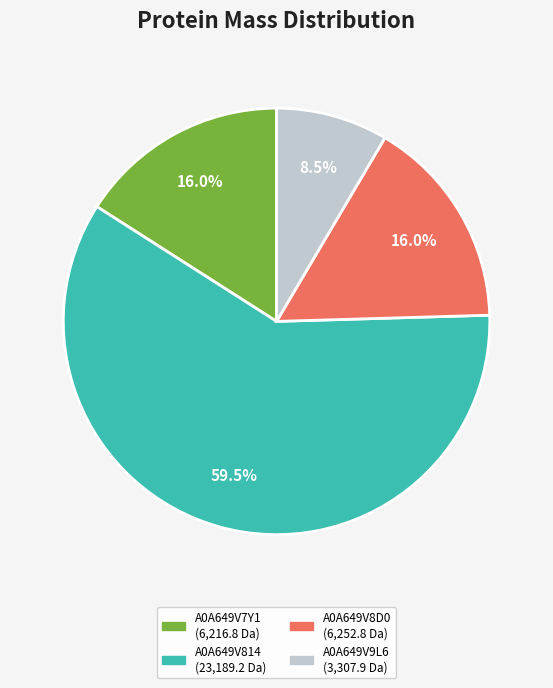

Approximately how many times larger is the value at A0A649V8D0 compared to A0A649V9L6?

1.9